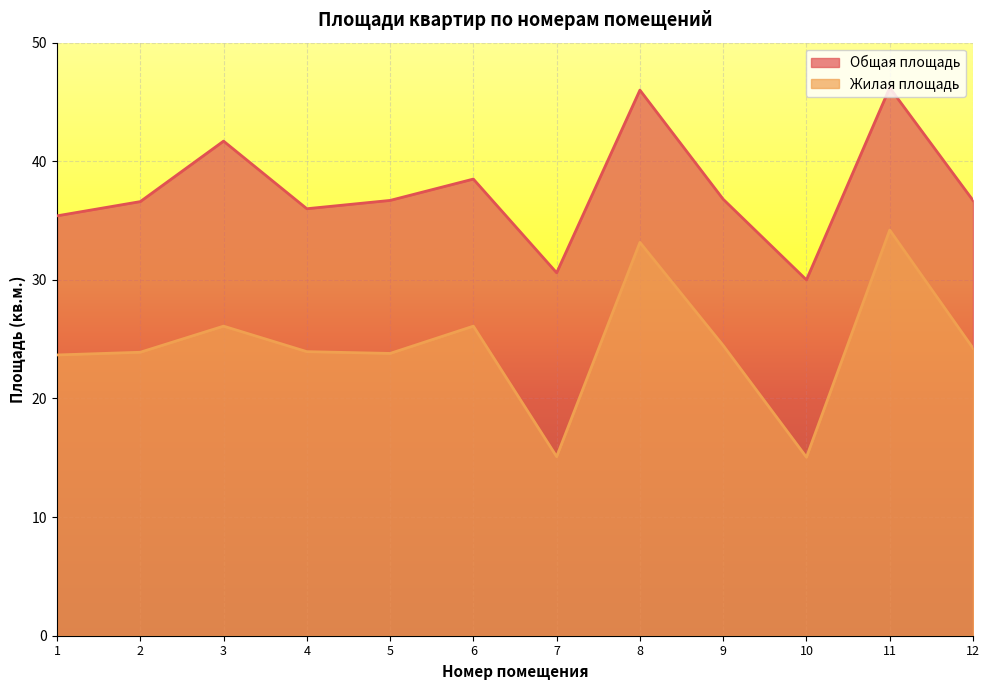

What is the total value across all series at 4?

60.0